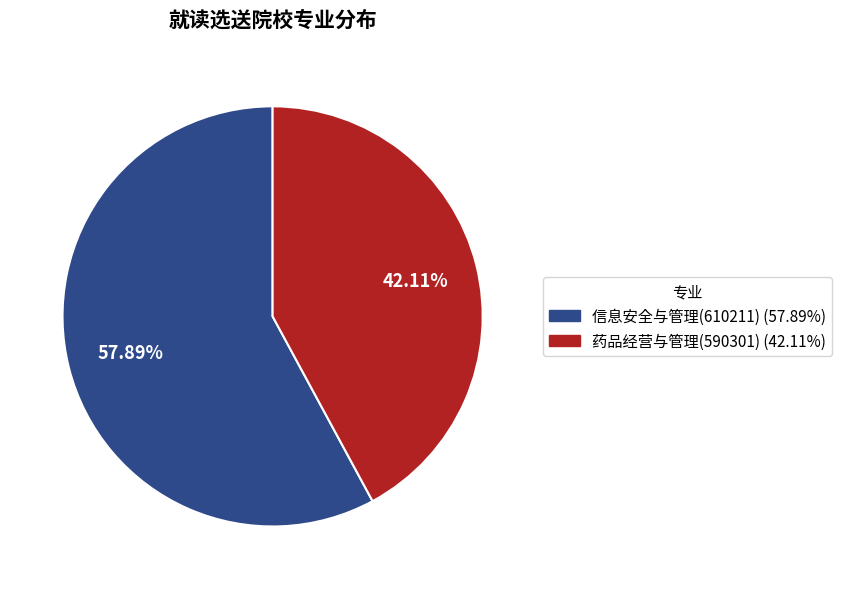

Do 药品经营与管理(590301) and 信息安全与管理(610211) together represent more than half of the pie?

Yes